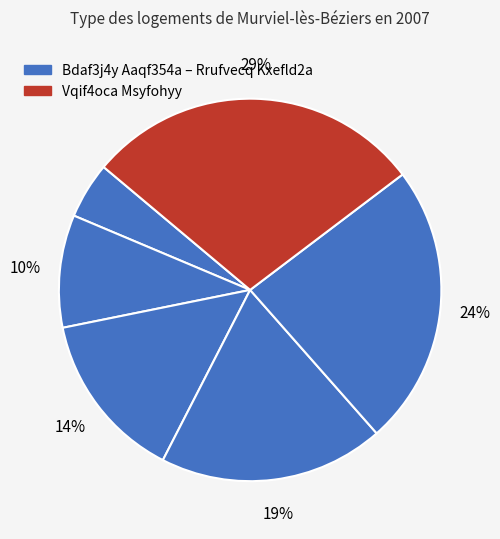

How many segments does this pie chart have?

6